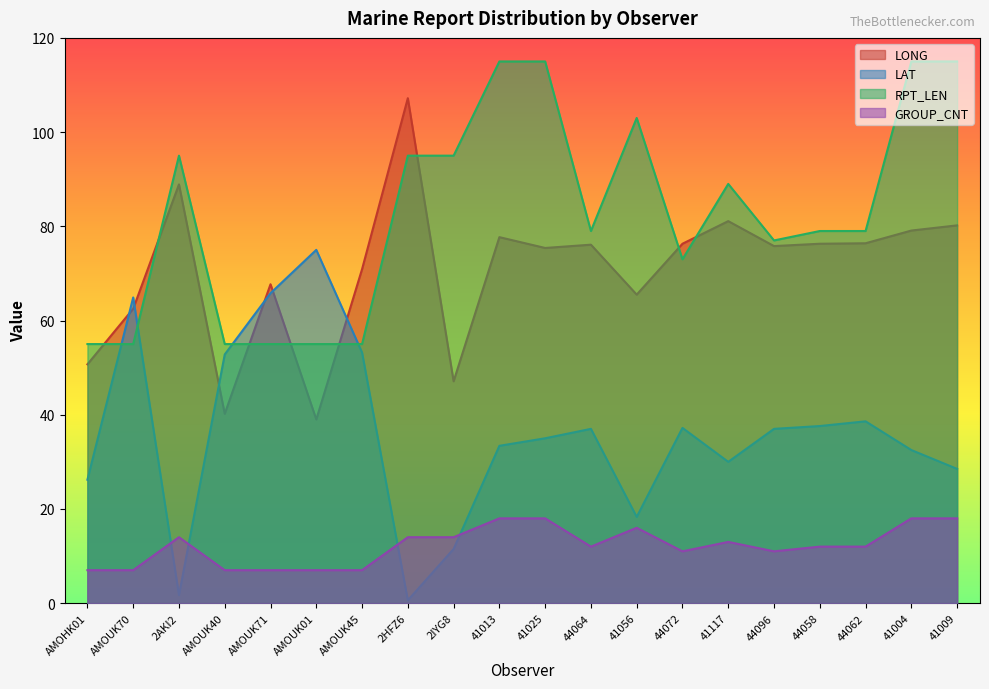

What is the label of the 9th point from the left?

2IYG8